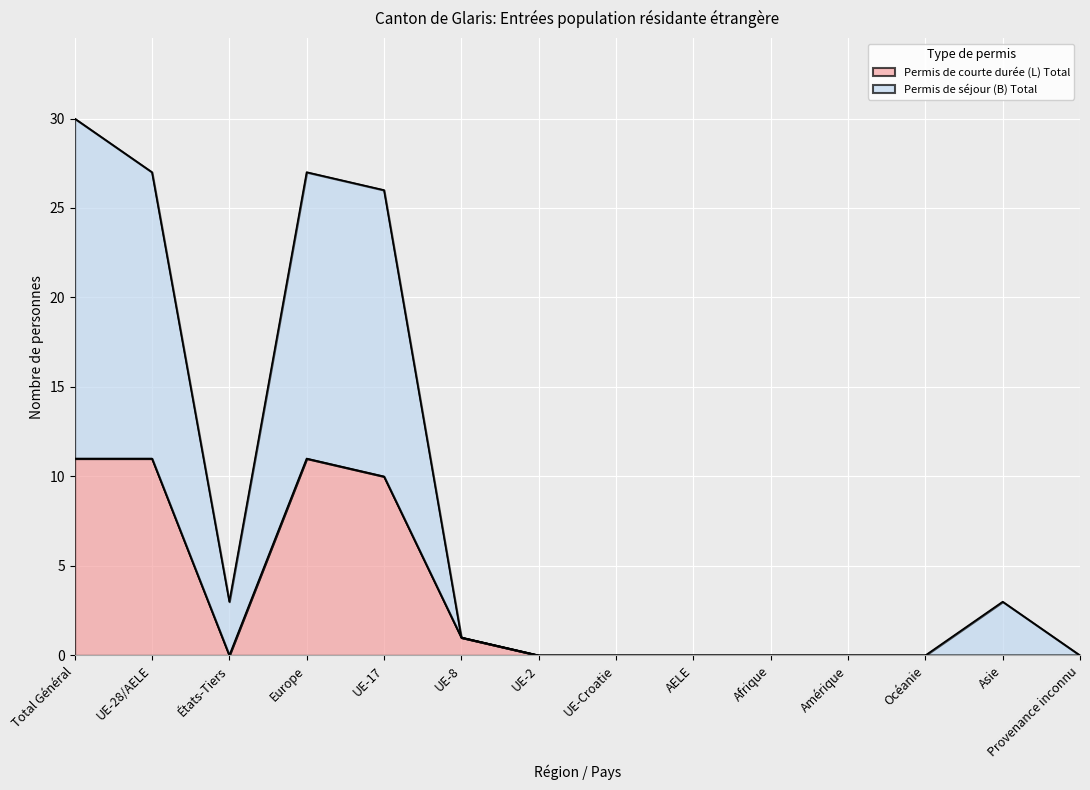

What is the maximum value shown in the chart?

30